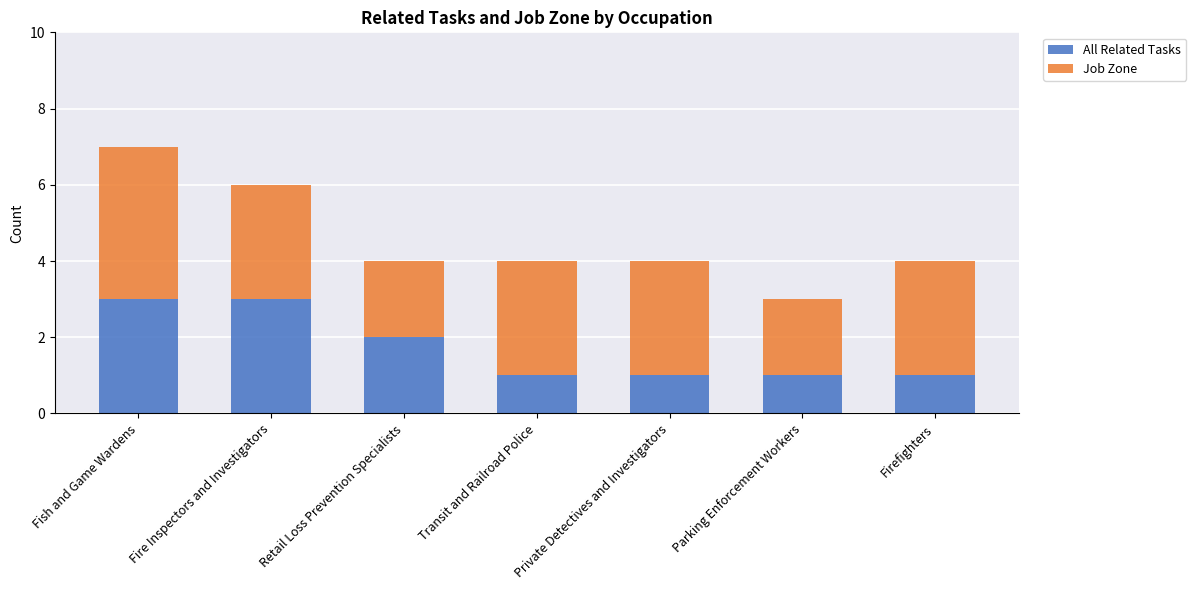

Are the bars horizontal?

No